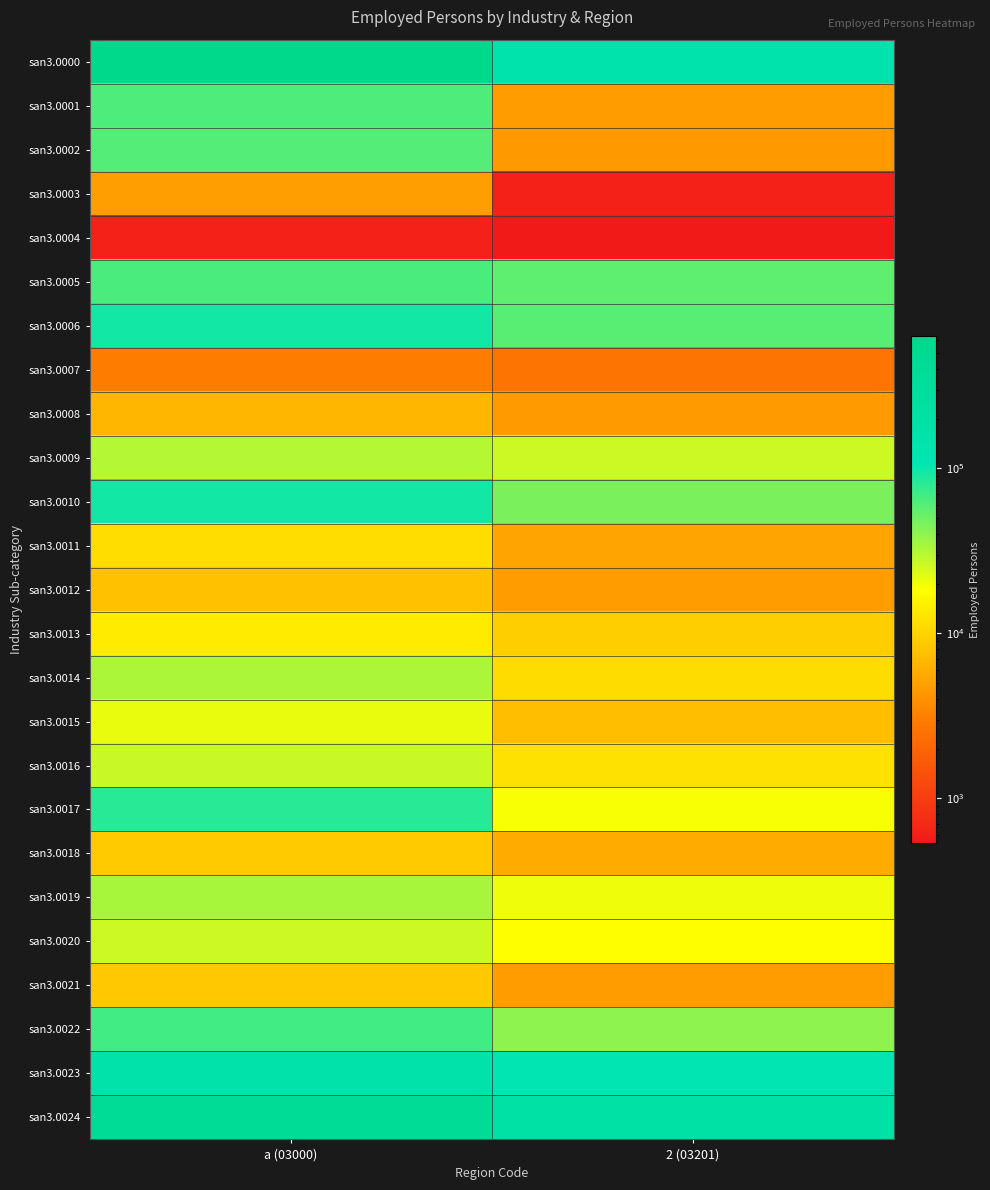

Which category has the lowest value across all series?

2 (03201)